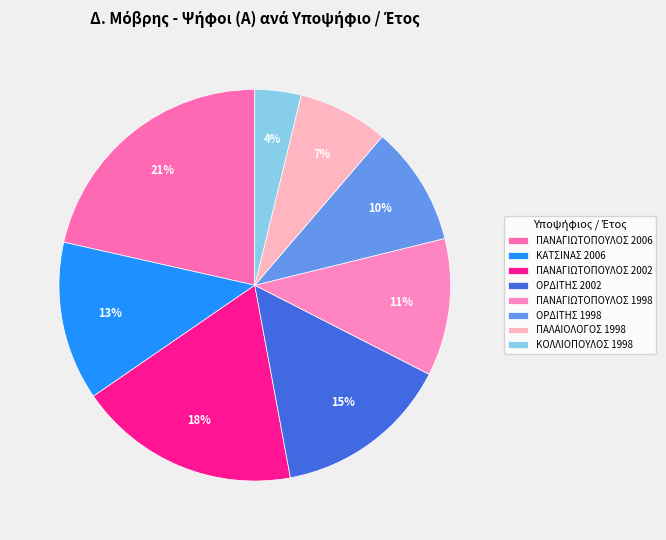

Count the number of slices in the pie.

8